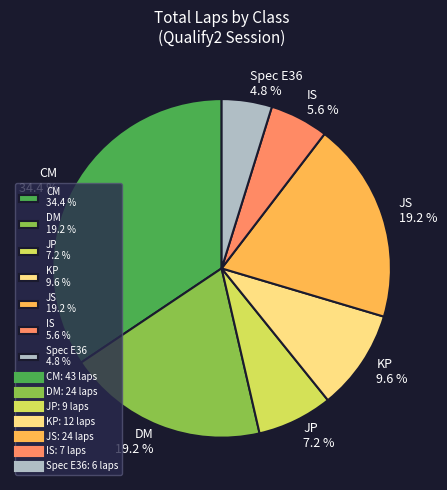

Approximately how many times larger is the value at JS 19.2 % compared to IS 5.6 %?

3.4